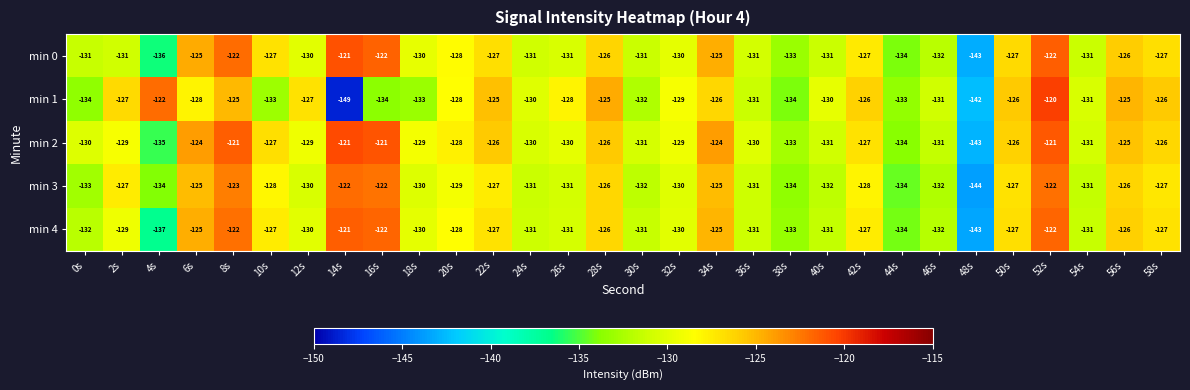

Is it true that min 1 equals -215 at 10s?

False